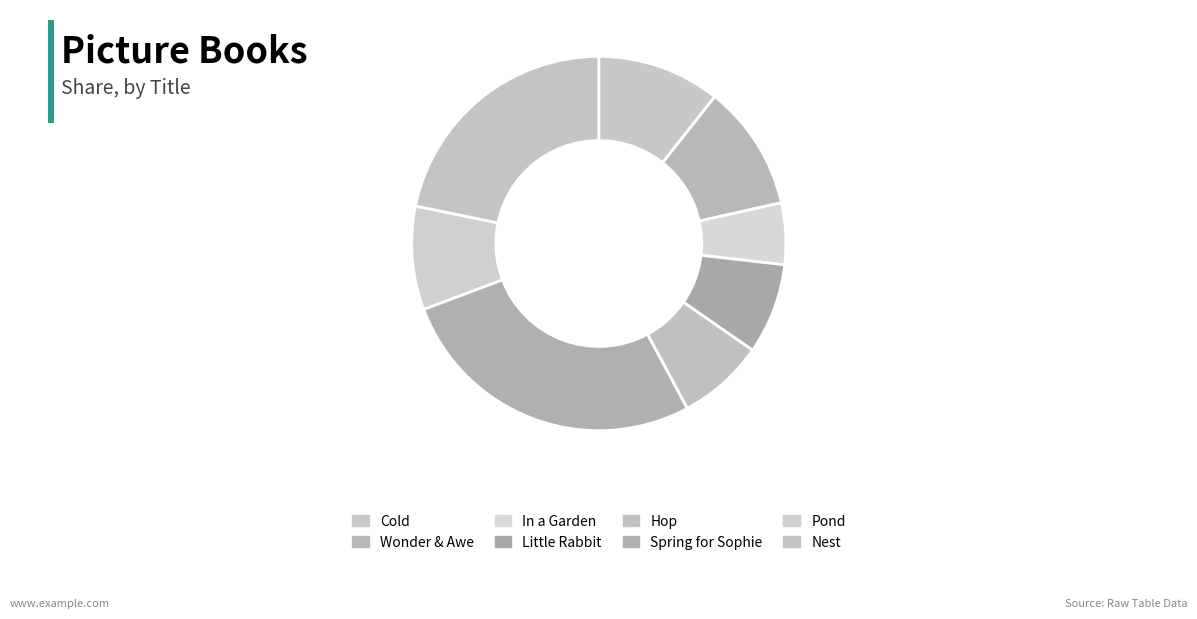

What is the total percentage of In a Garden and Little Rabbit?

13.2%